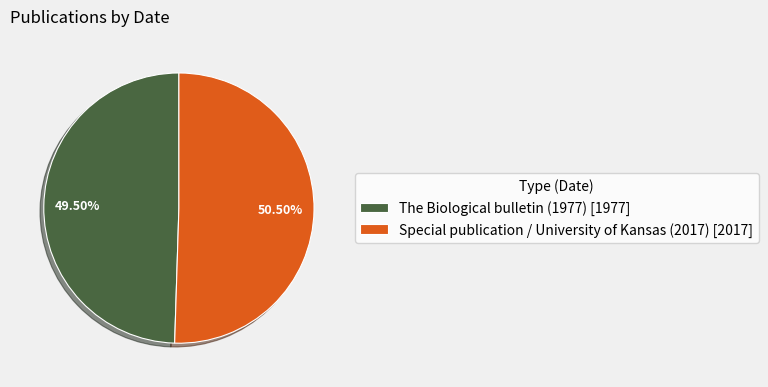

To the nearest percent, what is the combined percentage of The Biological bulletin (1977) and Special publication / University of Kansas (2017)?

100%